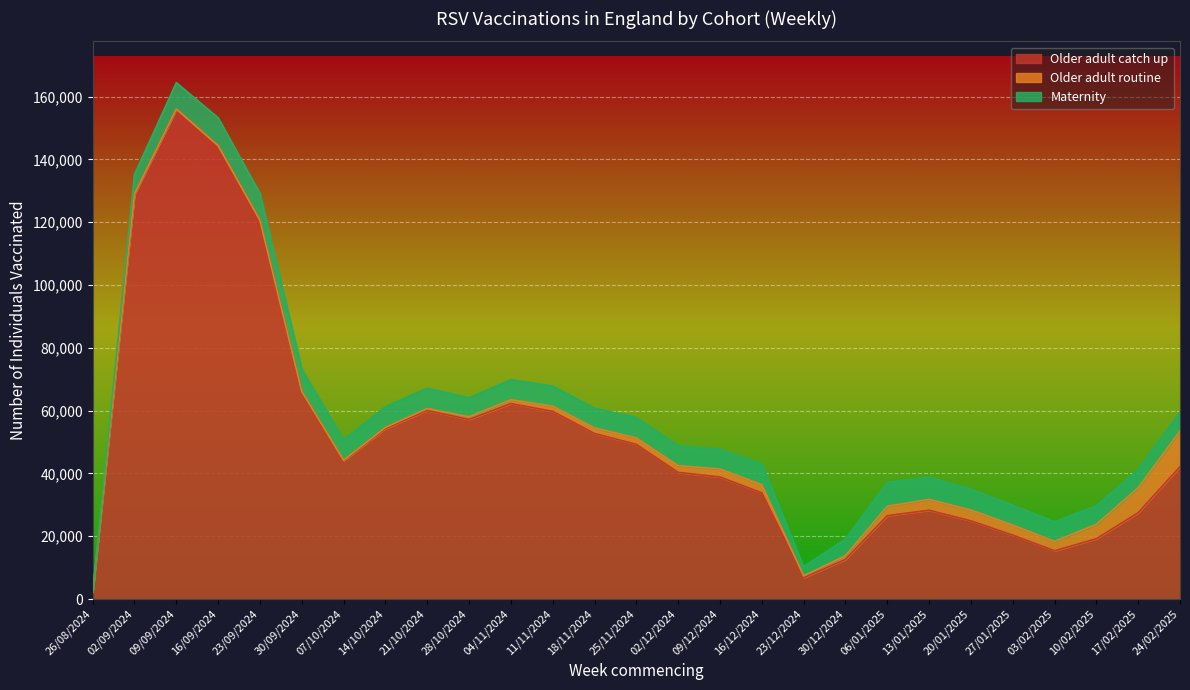

What is the label of the 26th point from the left?

17/02/2025